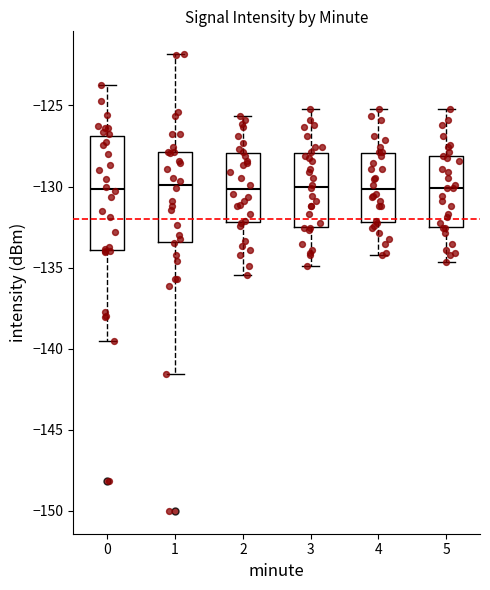

Comparing the boxes themselves (not the whiskers), which one is the tallest?

0